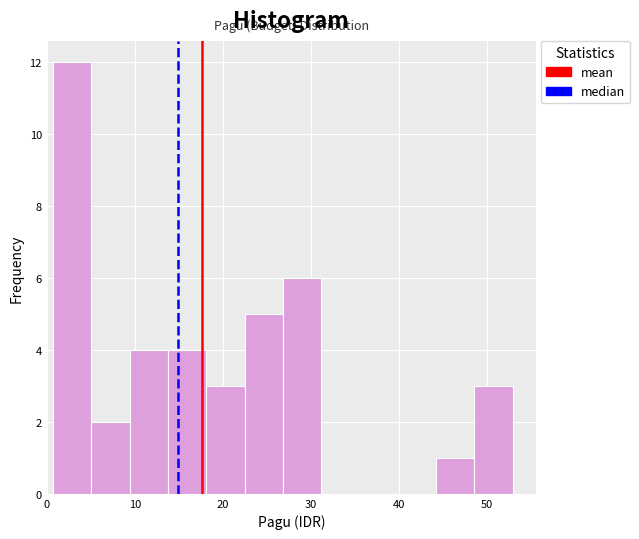

Which range on the x-axis has the tallest bar?

1 to 5